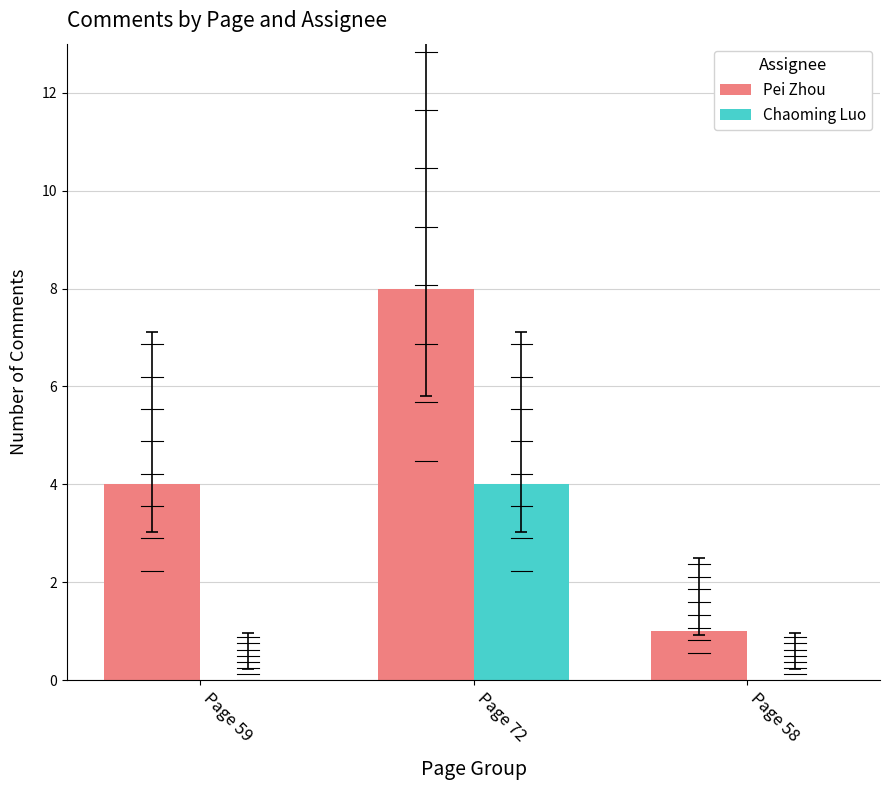

True or false: Chaoming Luo has a value of 0 at Page 59.

True